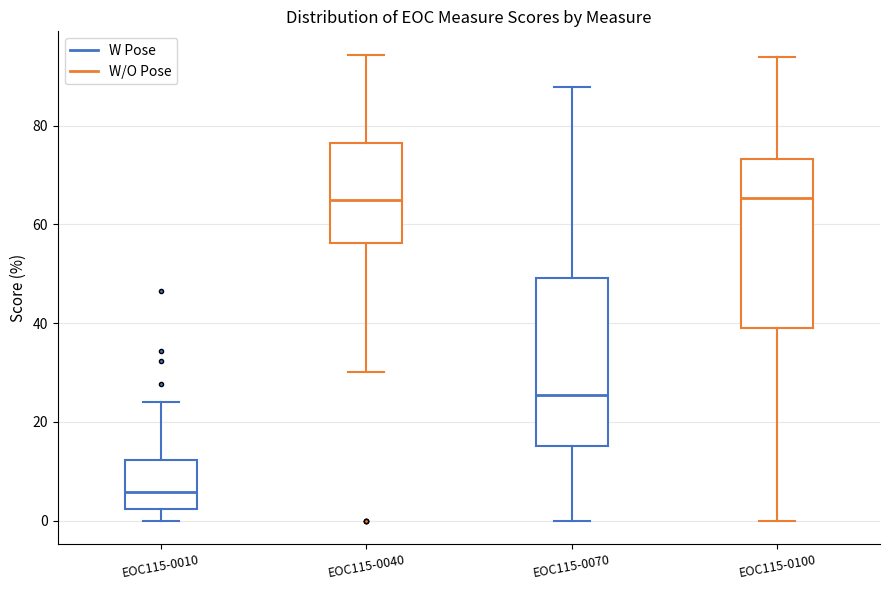

Reading left to right, transcribe this box plot: for each box, give where its median line is, the range the box spans, and where its two whiskers end, as read against the y-axis. The values are not printed on the chart, so give them approximately, as read against the axis.

EOC115-0010: median 6, box 2 to 12, whiskers 0 to 24
EOC115-0040: median 64, box 56 to 76, whiskers 30 to 94
EOC115-0070: median 26, box 16 to 50, whiskers 0 to 88
EOC115-0100: median 66, box 38 to 74, whiskers 0 to 94